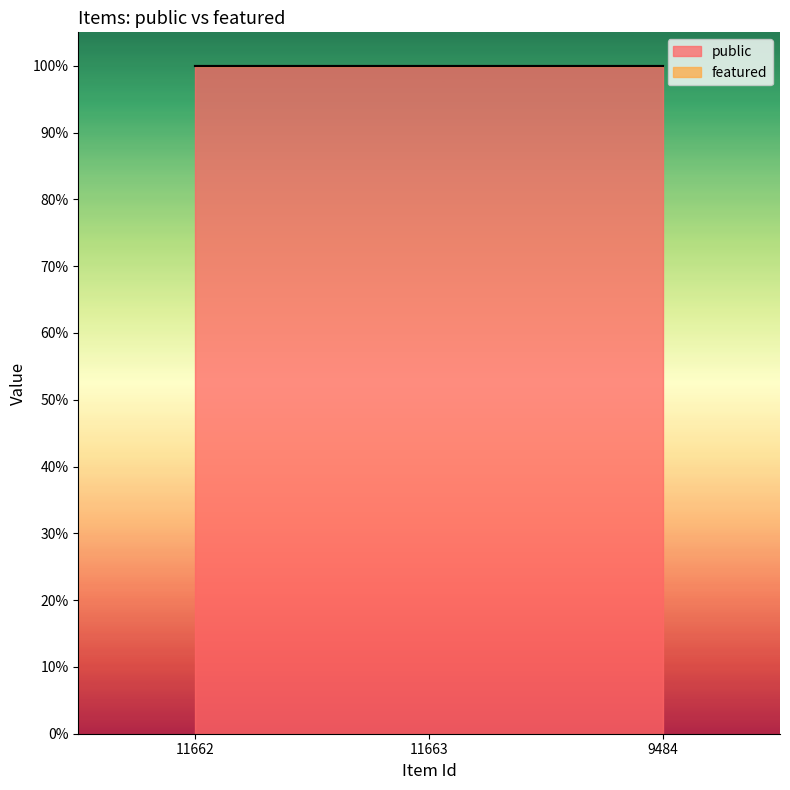

Between 11662 and 11663, which is larger?

11662